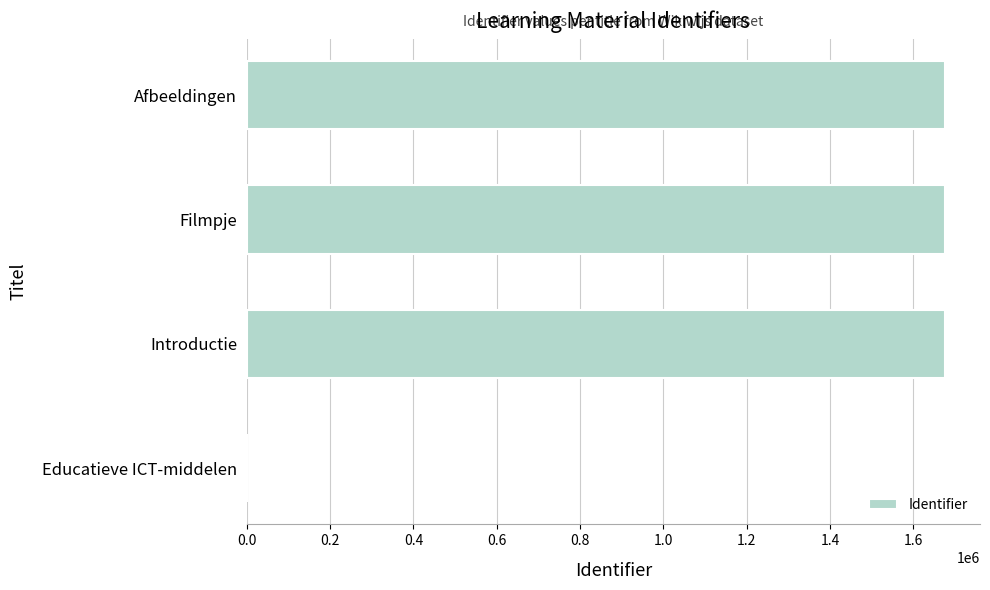

What is the sum of the values at Educatieve ICT-middelen and Introductie?

1676254